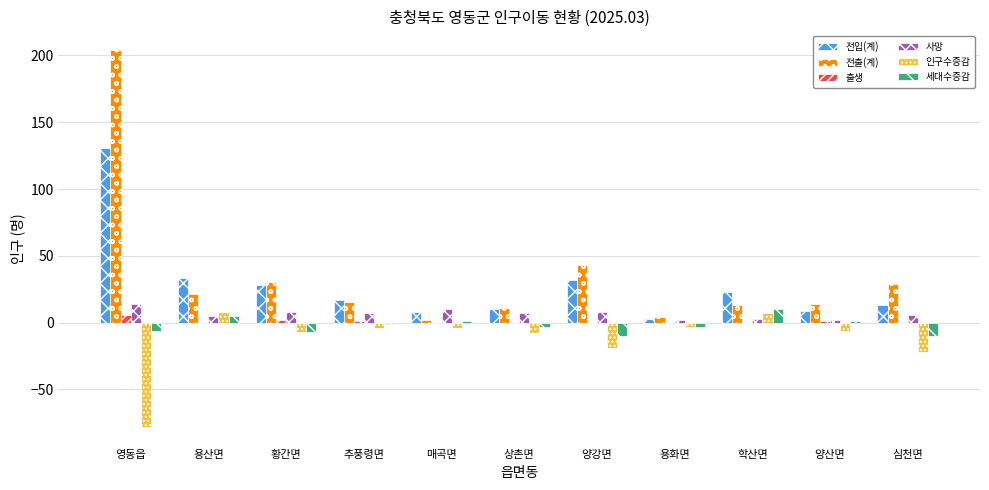

Which series has the largest total across all categories?

전출(계)